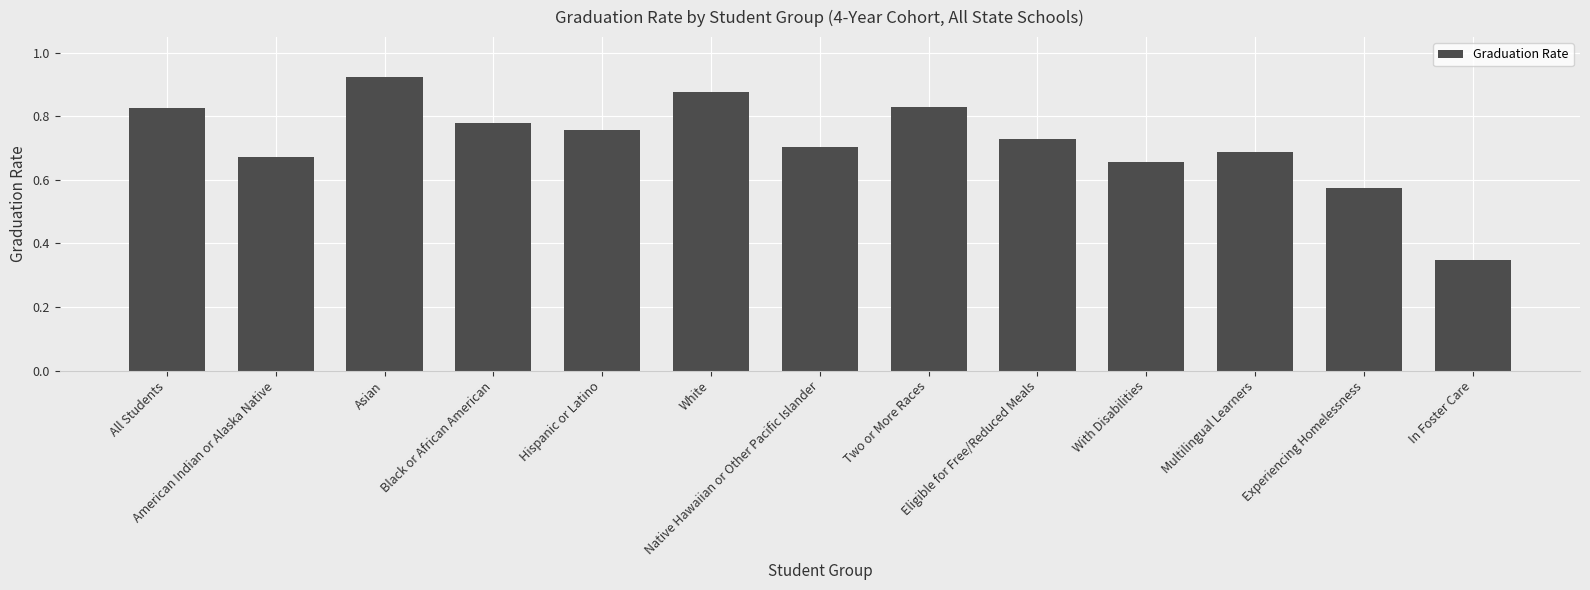

Are the bars grouped side by side (vs. stacked)?

No